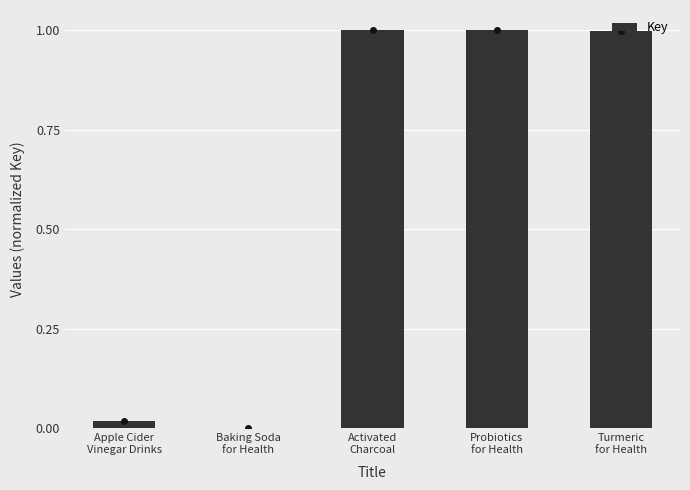

List the labels in order of value, largest first.

Activated
Charcoal, Probiotics
for Health, Turmeric
for Health, Apple Cider
Vinegar Drinks, Baking Soda
for Health